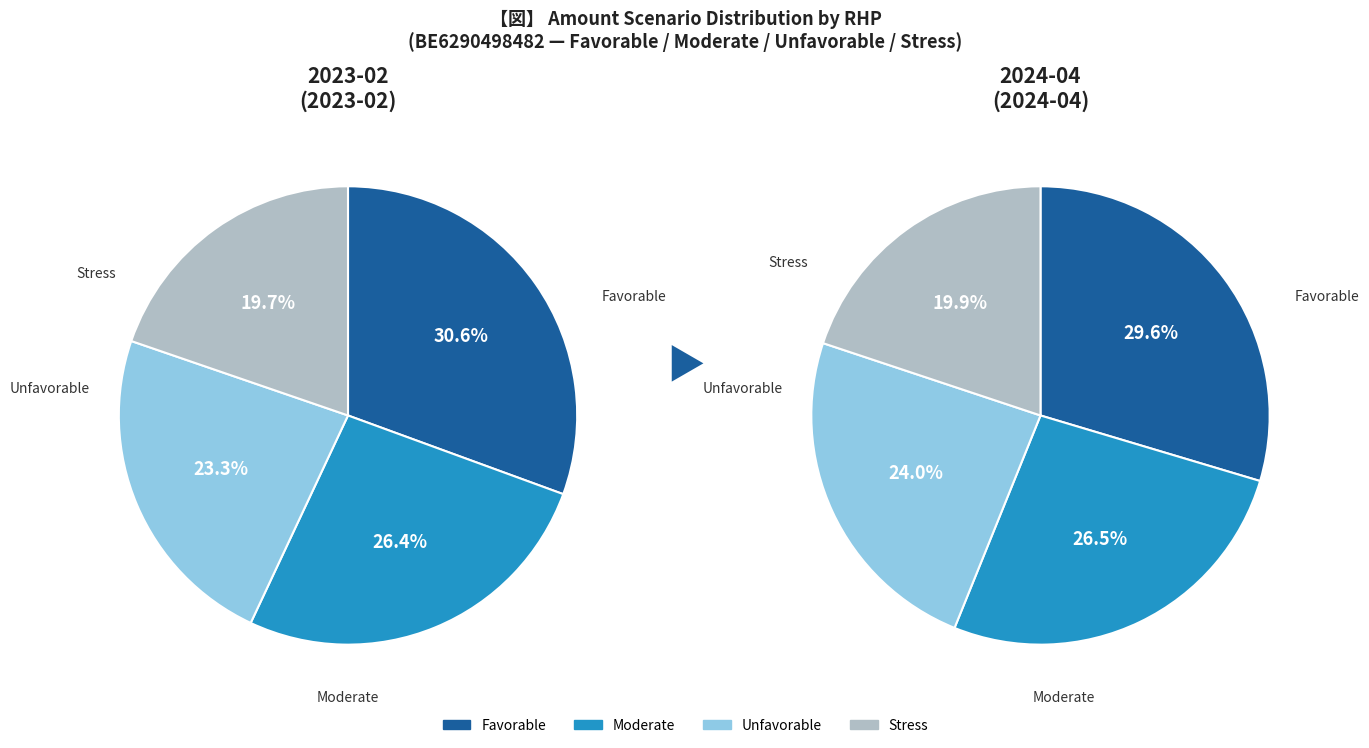

Is 2023-11 the majority of the pie?

No